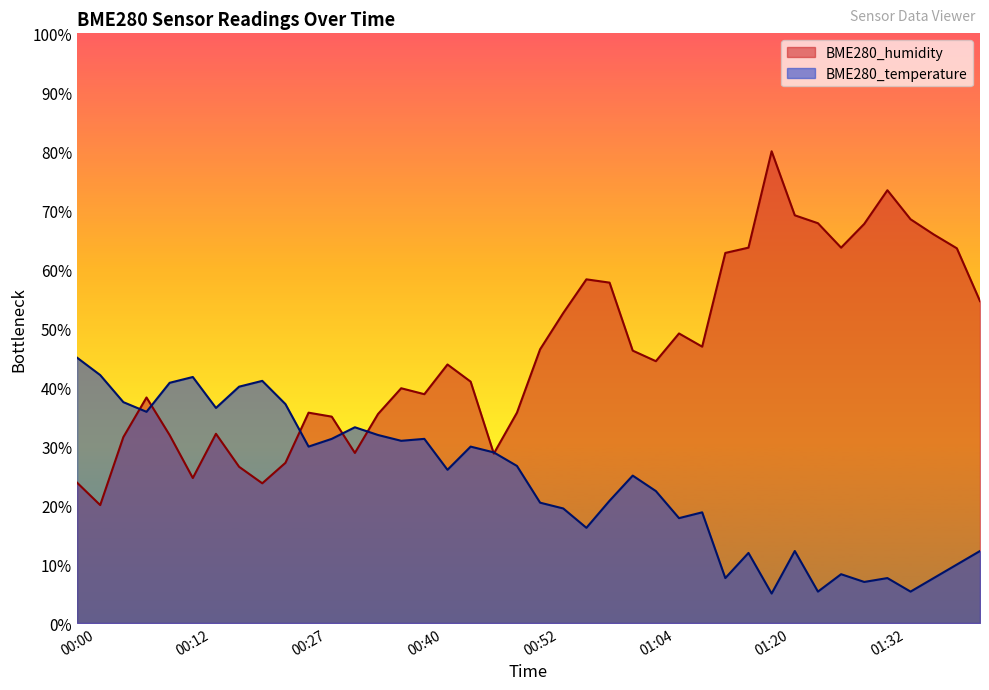

After their last crossing, which series has the higher values: BME280_temperature or BME280_humidity?

BME280_humidity